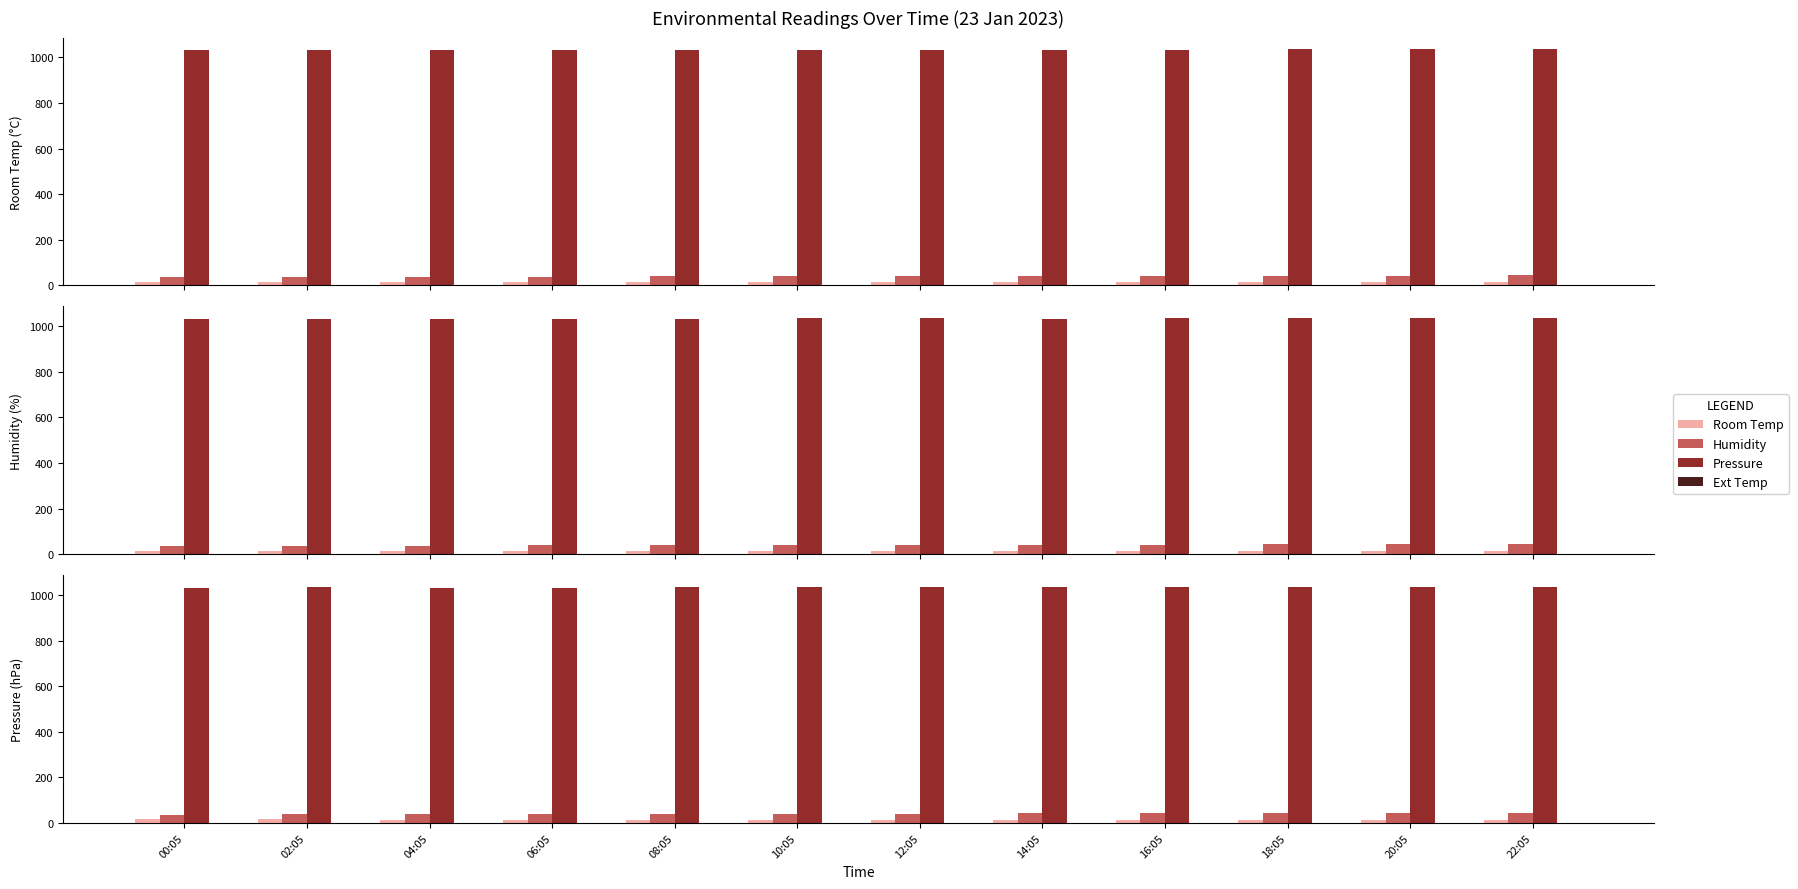

What is the total value across all series at 10:05?

1087.2